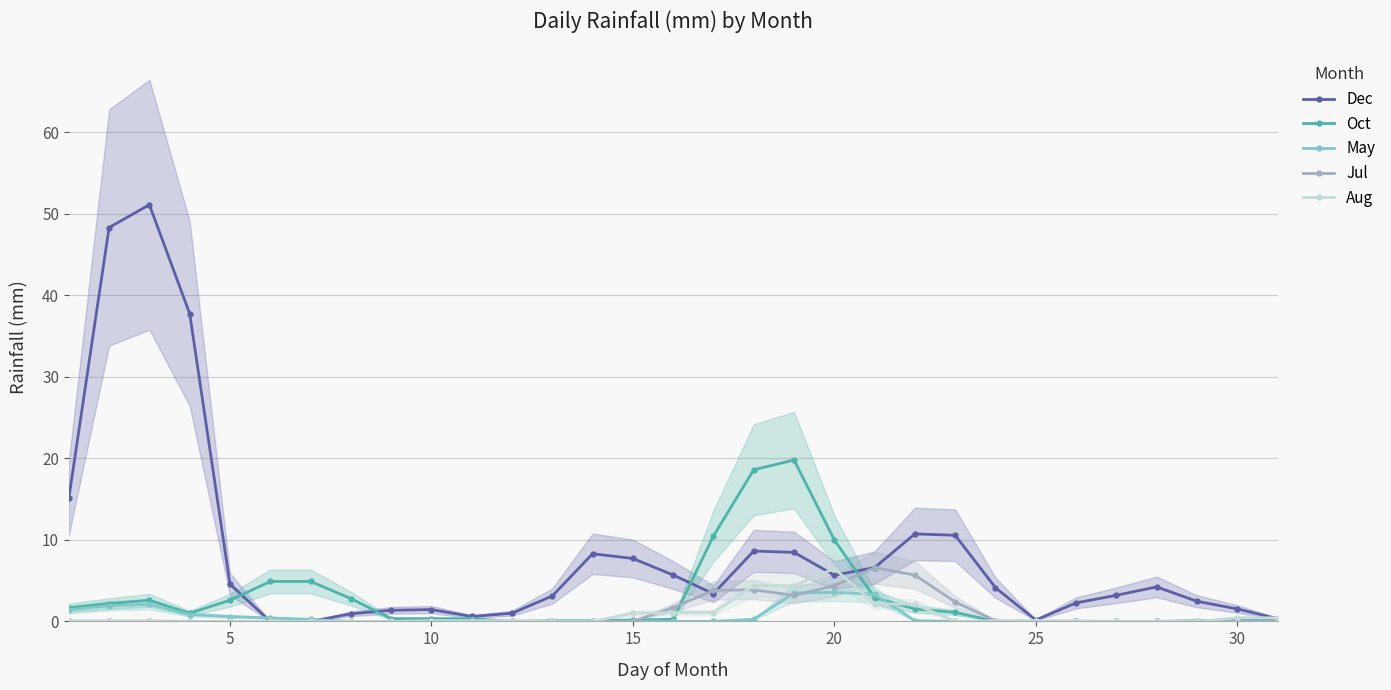

True or false: May has more than 0 points higher than both neighbors.

True